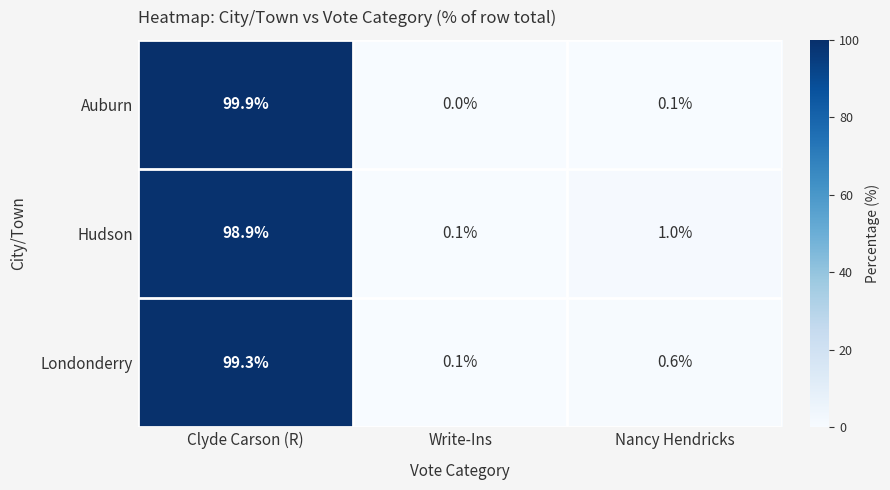

What is the difference between the highest and lowest values at Nancy Hendricks?

0.9